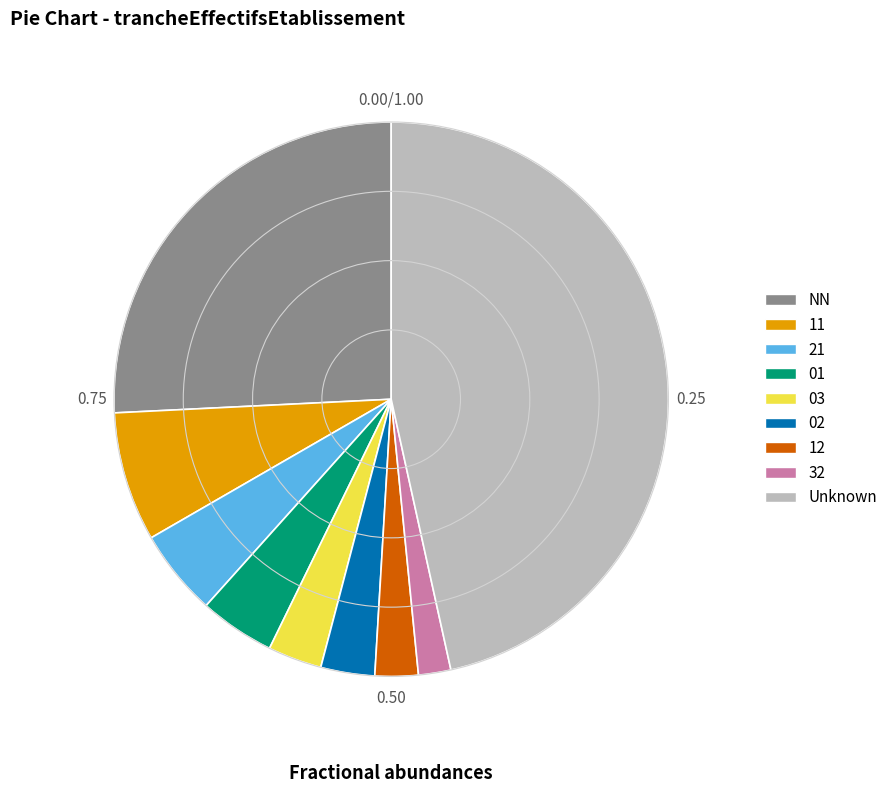

Do 03 and NN together represent more than half of the pie?

No